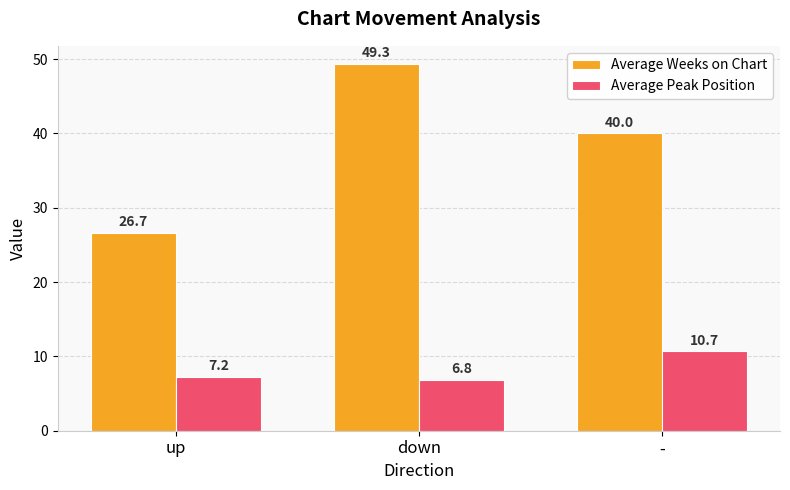

At which label is Average Peak Position closest to 8?

up